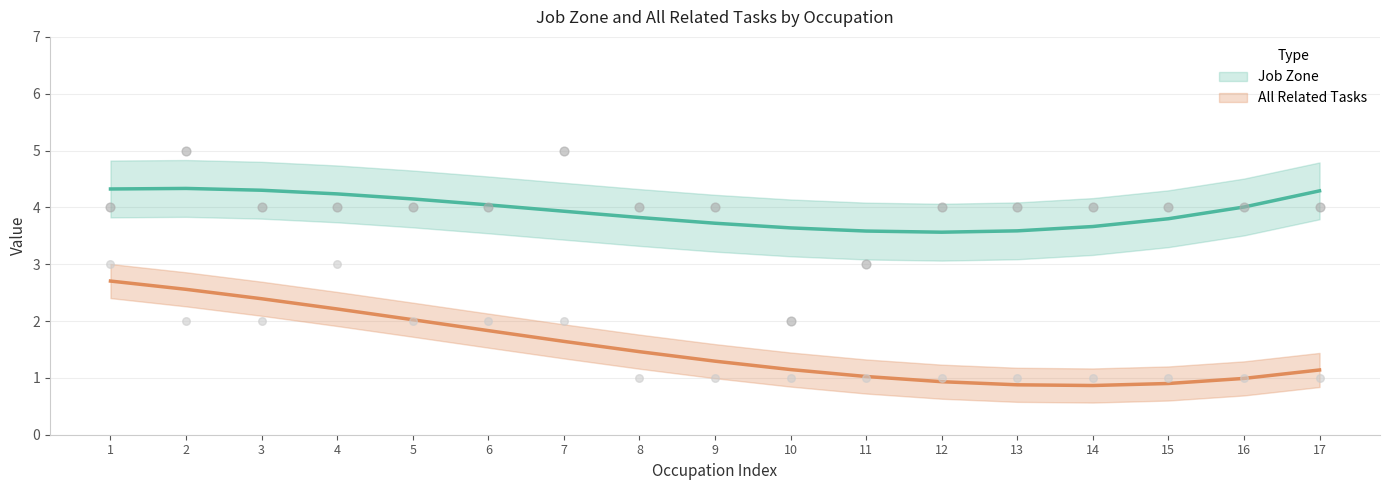

Which series has the largest total across all categories?

Job Zone